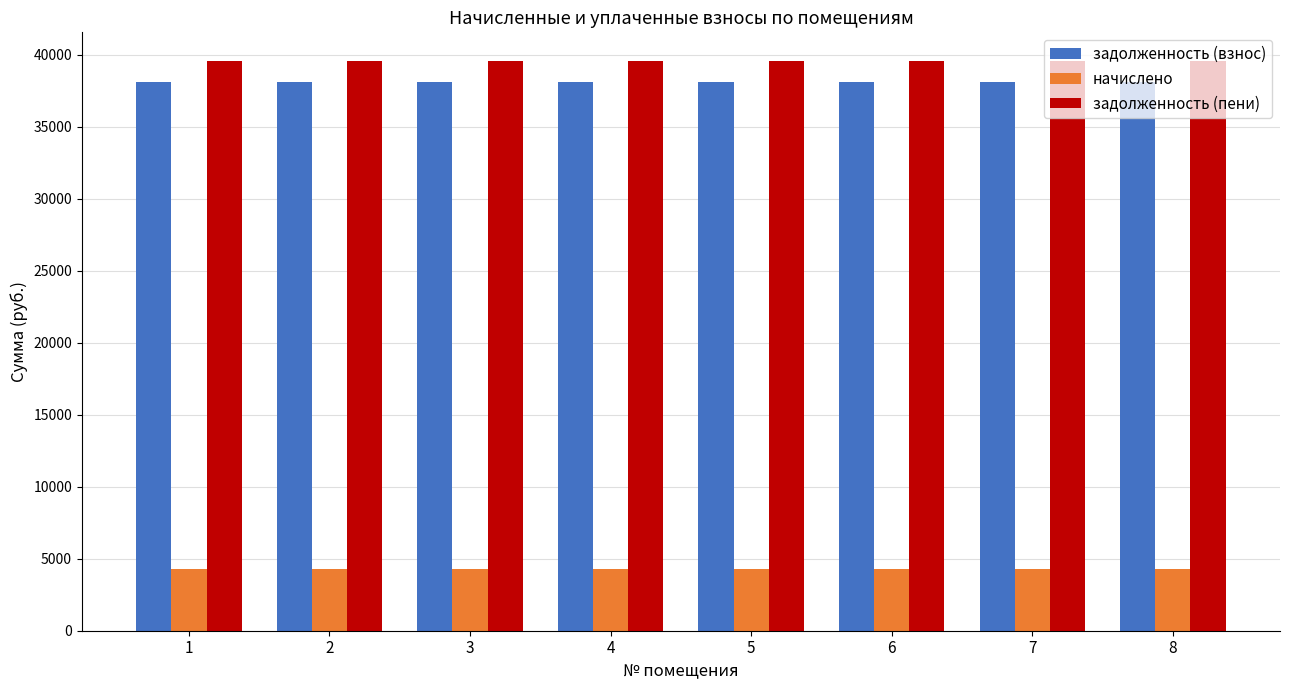

Which series has the largest total across all categories?

задолженность (пени)